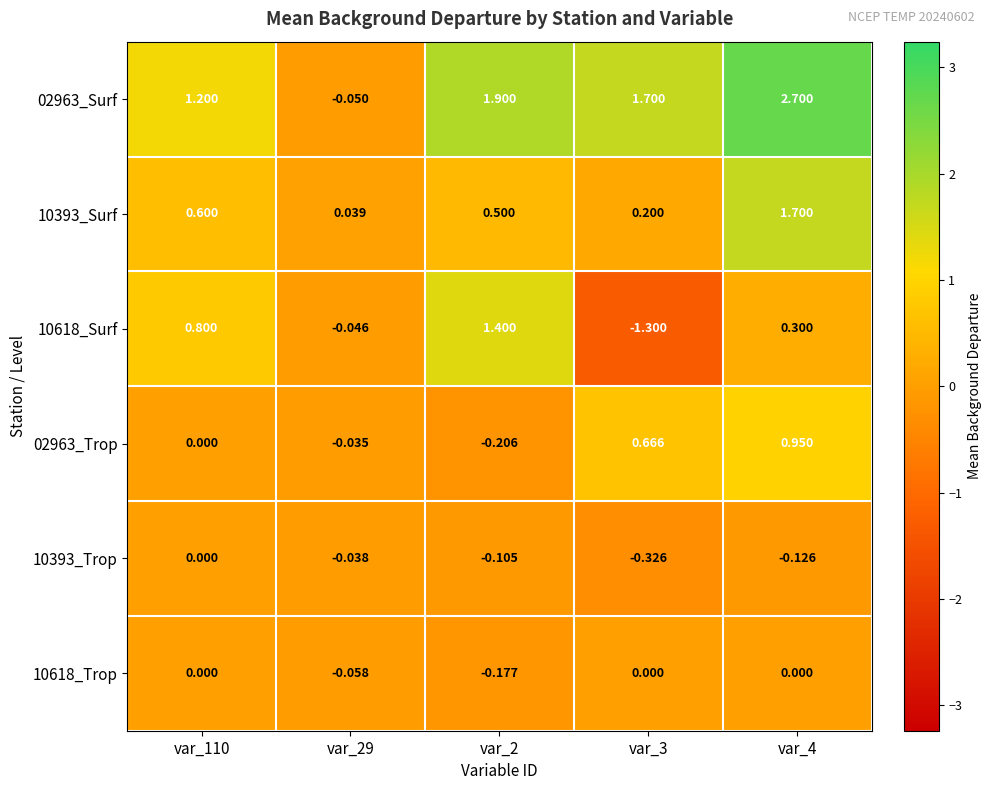

How many values in the 02963_Trop series are below 0?

2